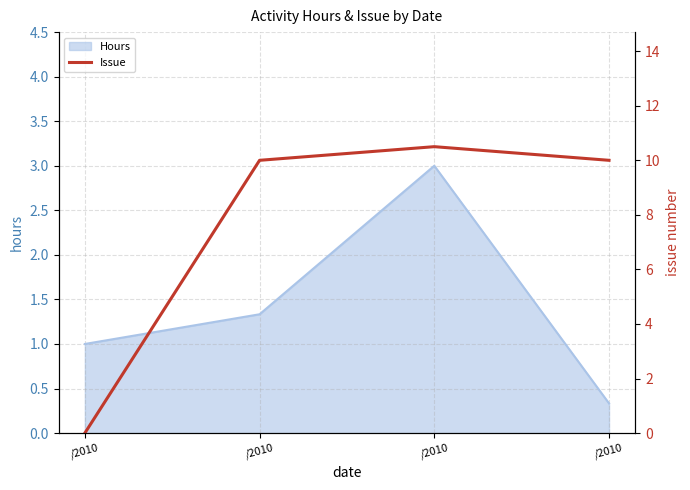

Read the value at /2010.

10.0